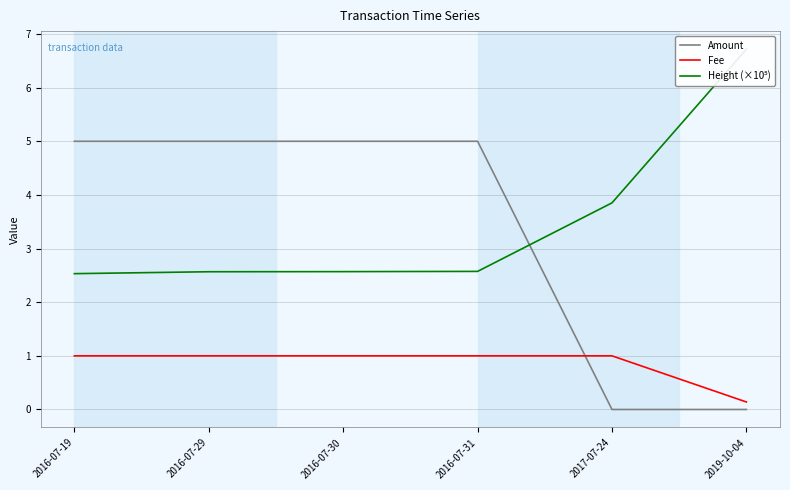

Between 2019-10-04 and 2016-07-31, which is larger?

2016-07-31